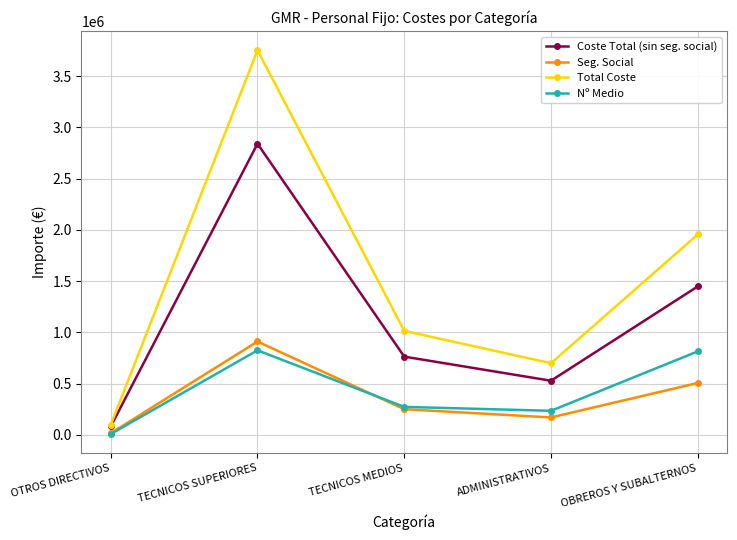

True or false: Seg. Social has more than 1 interior local peaks.

False